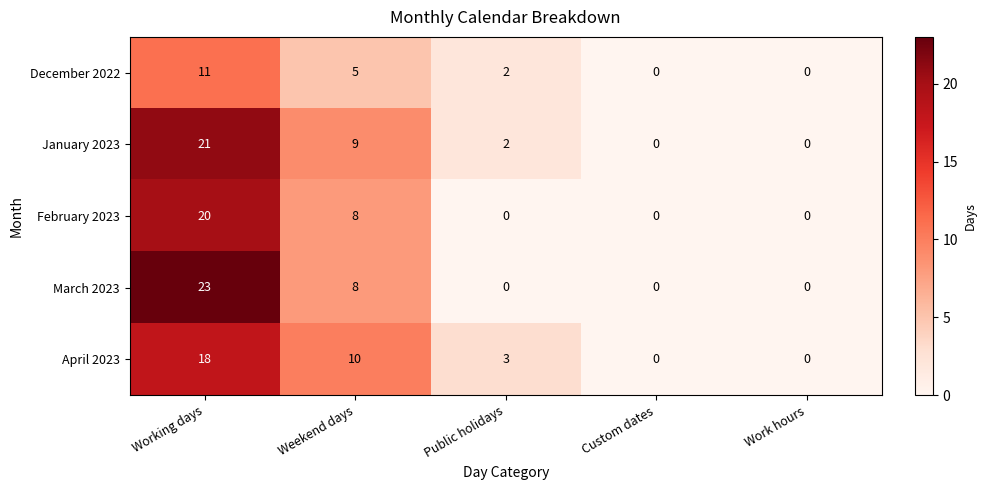

What is the maximum value for February 2023?

20